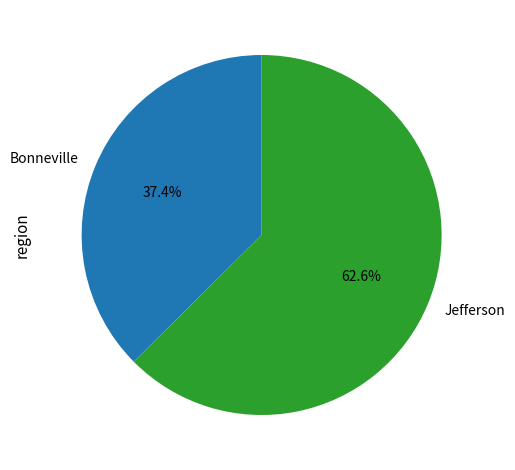

Which category has the biggest portion of the pie?

Jefferson